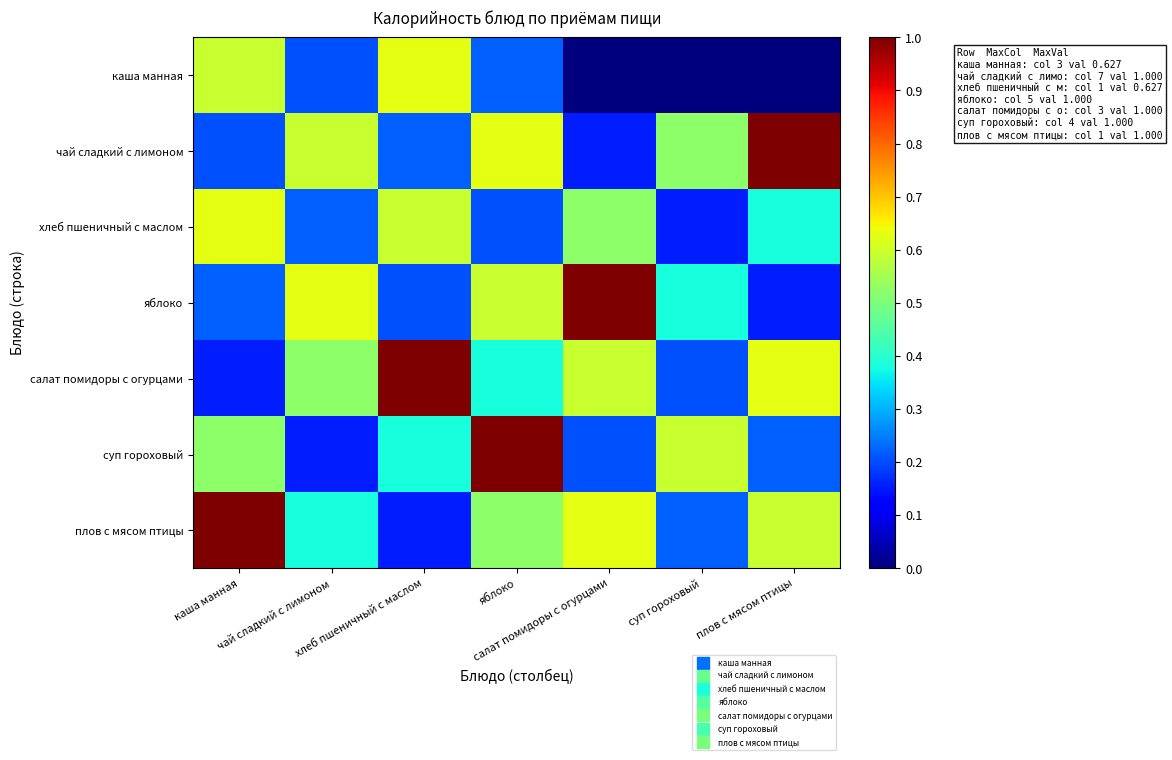

What is the maximum value shown in the chart?

1.0